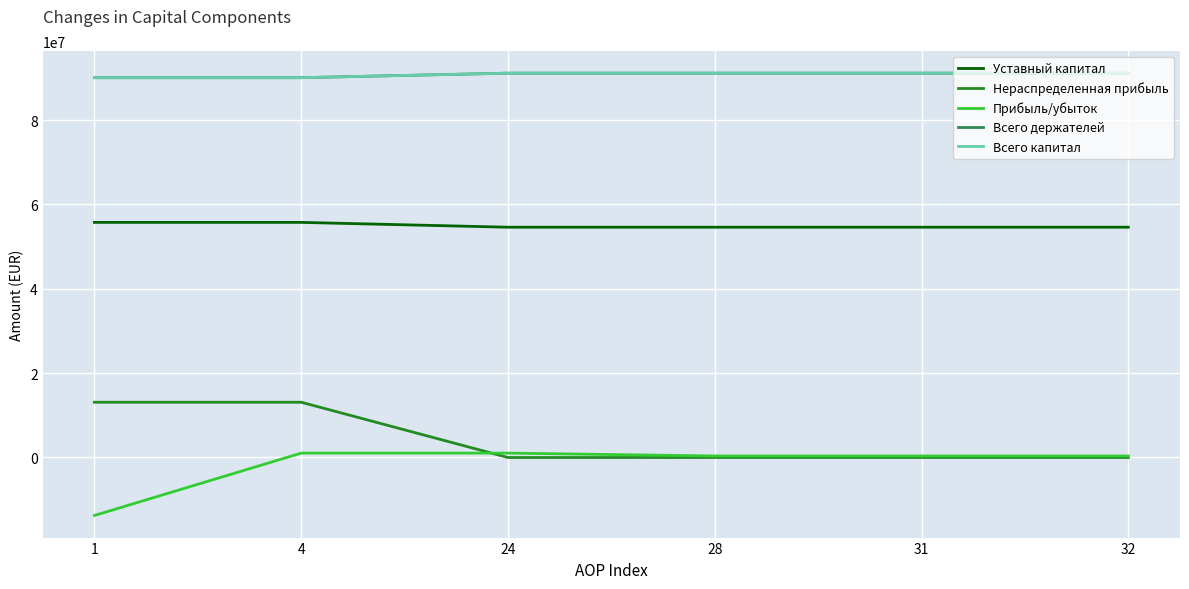

Is this an area chart (filled region under the line)?

No